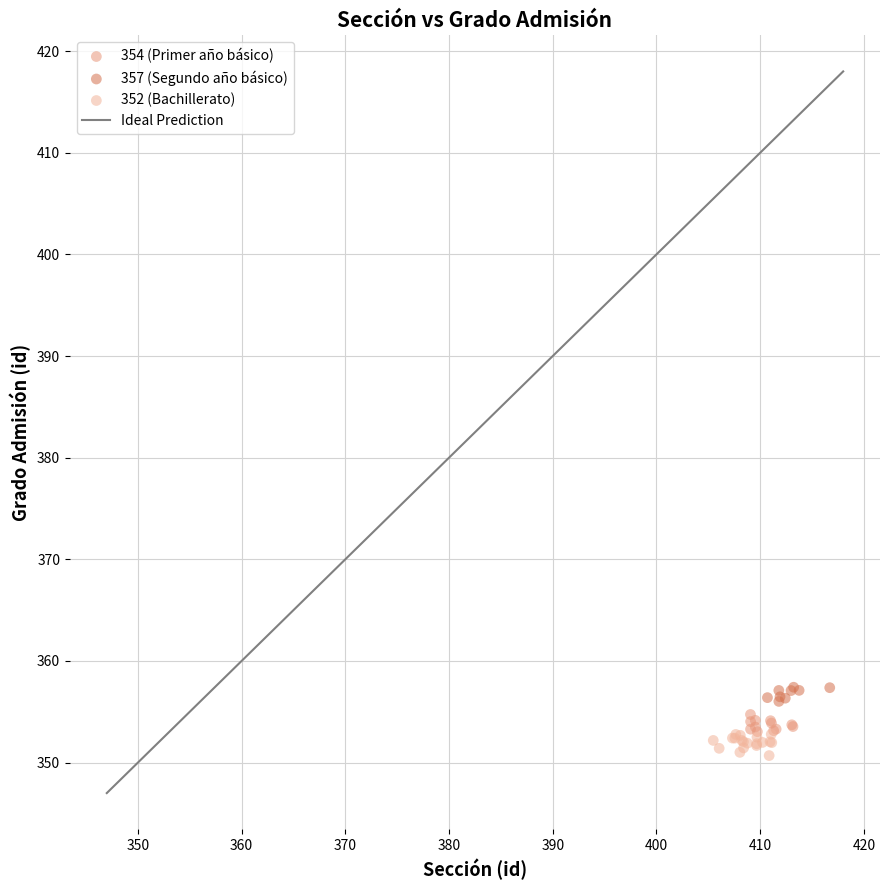

Which series reaches the minimum Y coordinate?

352 (Bachillerato)